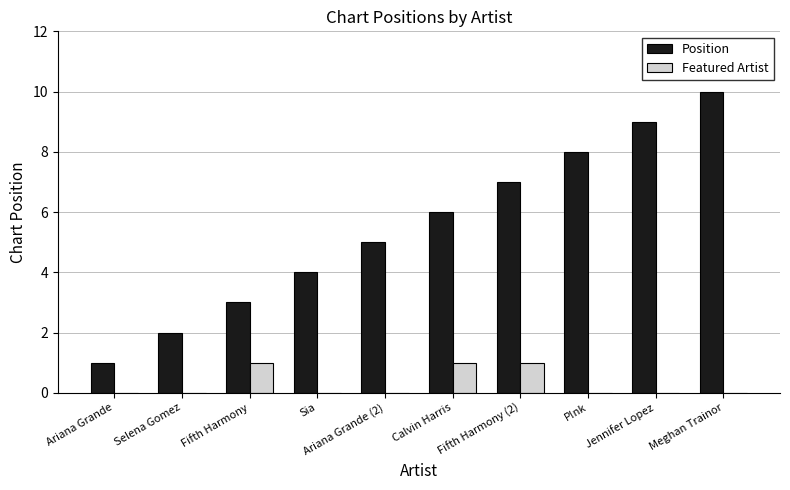

Which series has the largest range (max minus min)?

Position